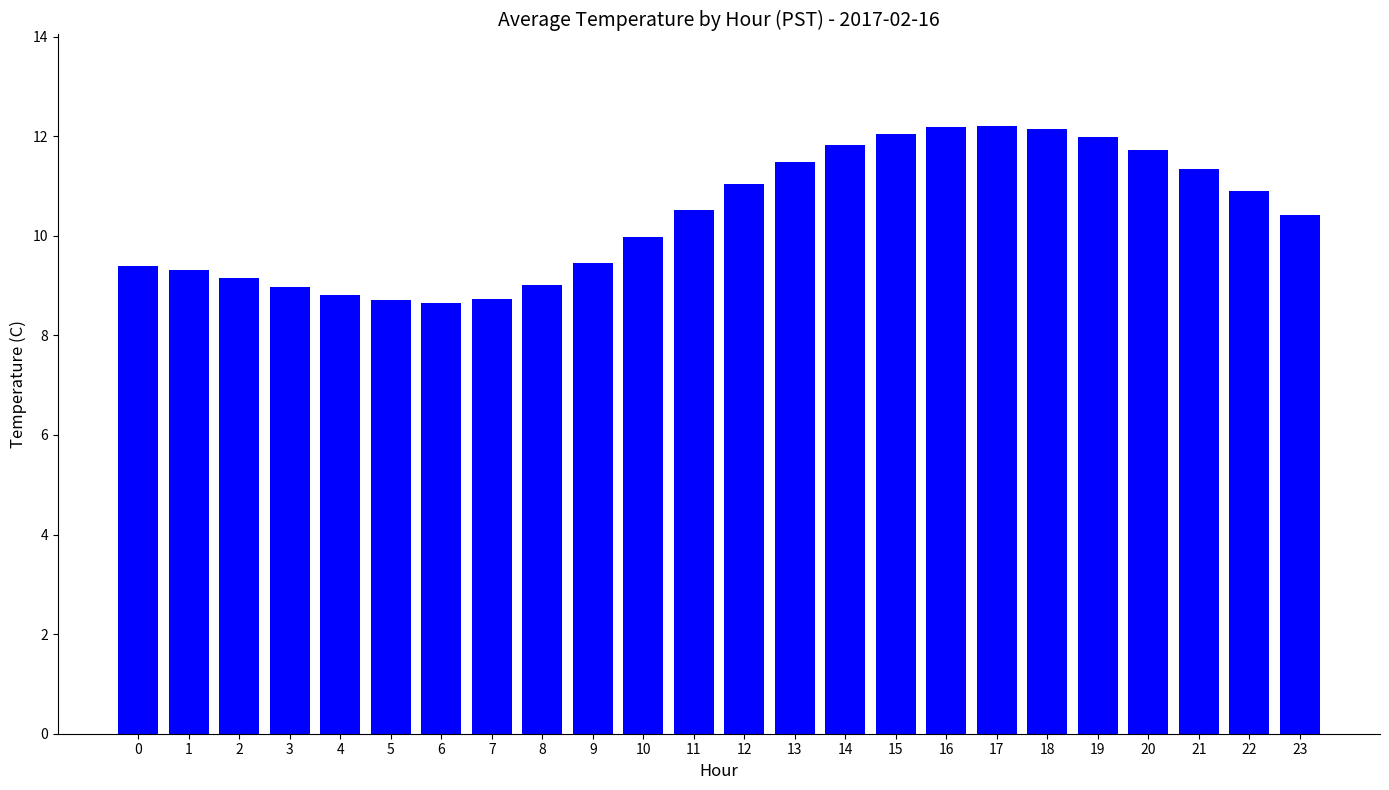

What is the change in value from 12 to 20?

+0.7